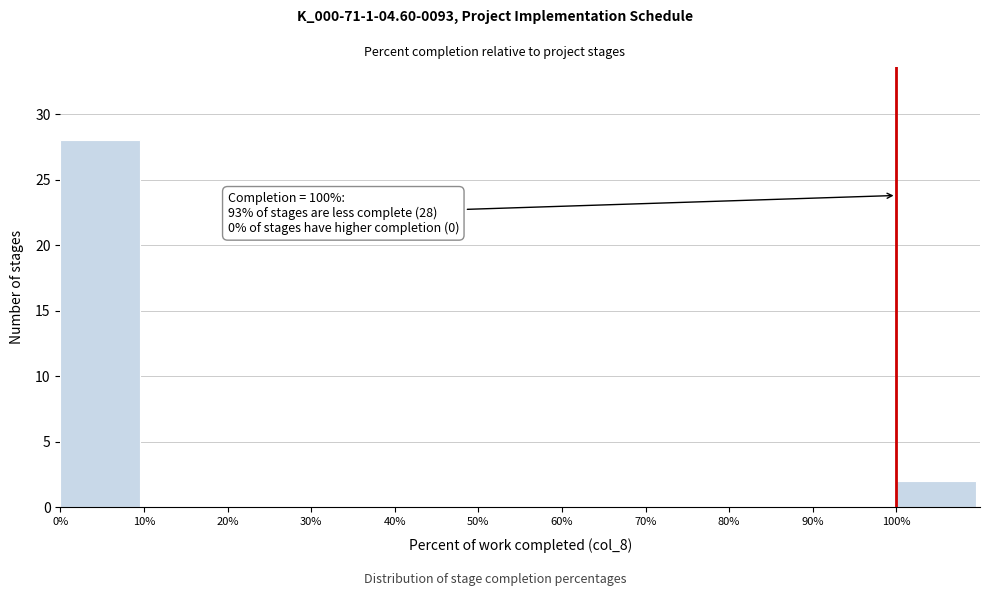

Over which range of the x-axis is the bar tallest?

0 to 10